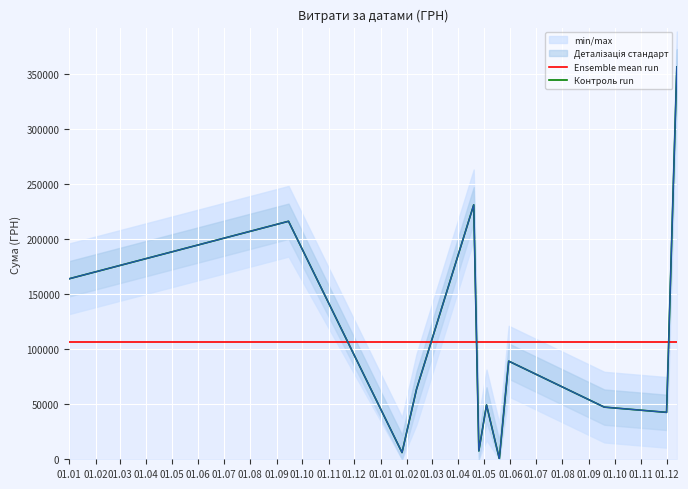

What is the maximum value for Ensemble mean run?

106129.8